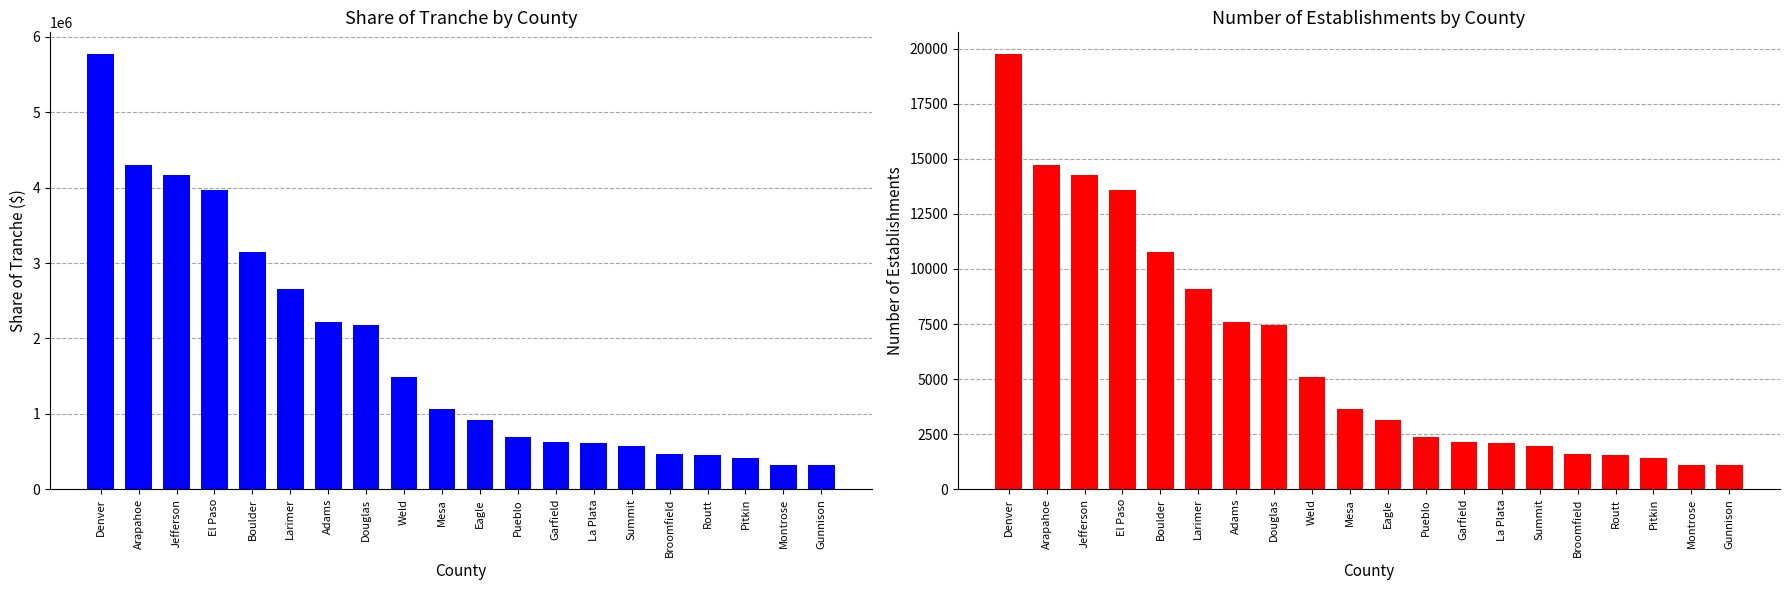

What is the spread (max minus min) of values at Mesa?

1055155.6